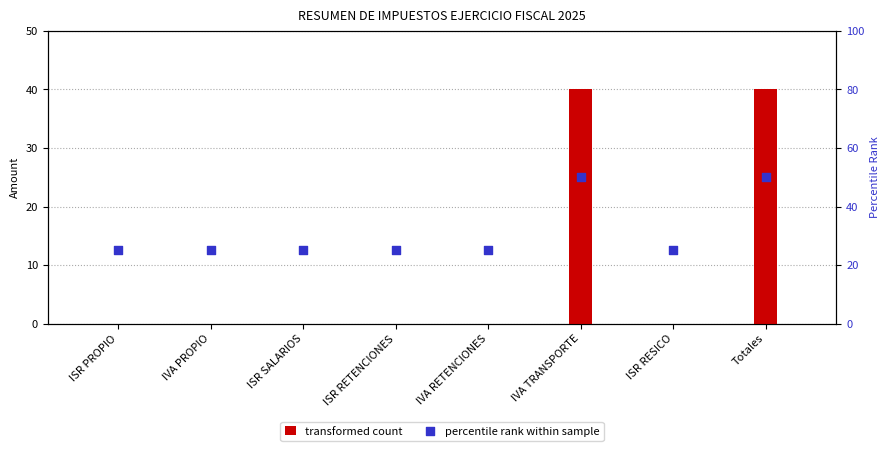

Which series has the largest total across all categories?

percentile rank within sample